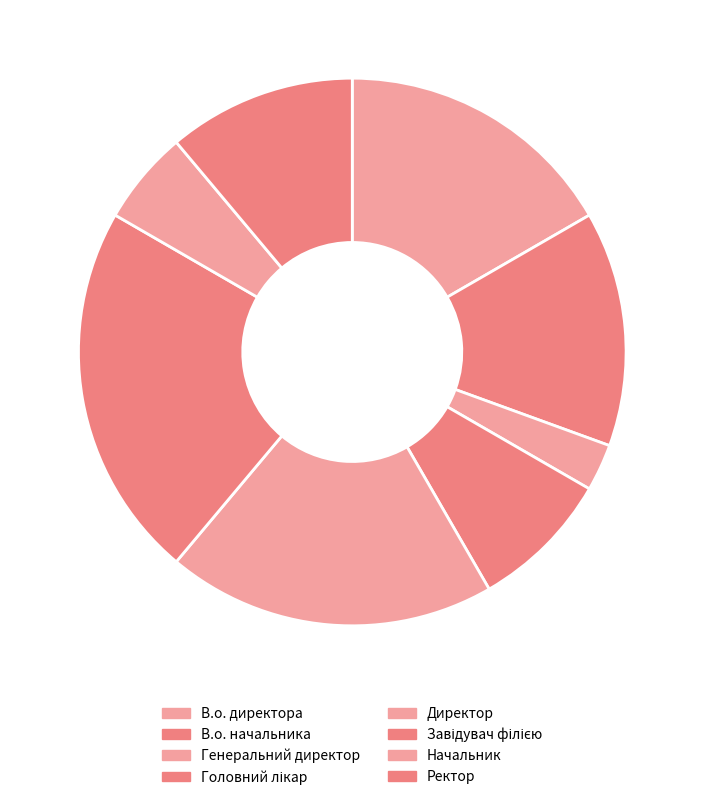

Count the number of slices in the pie.

8